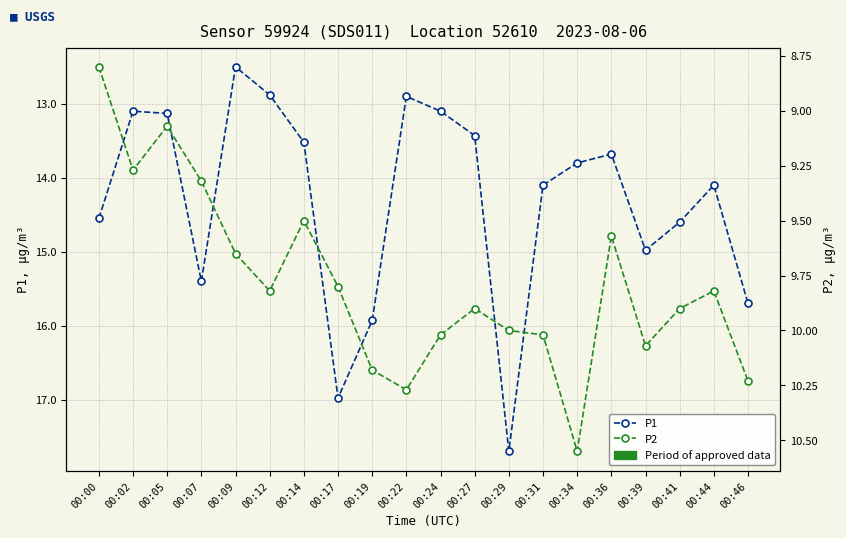

Where does the P1 series first go above 14?

00:00